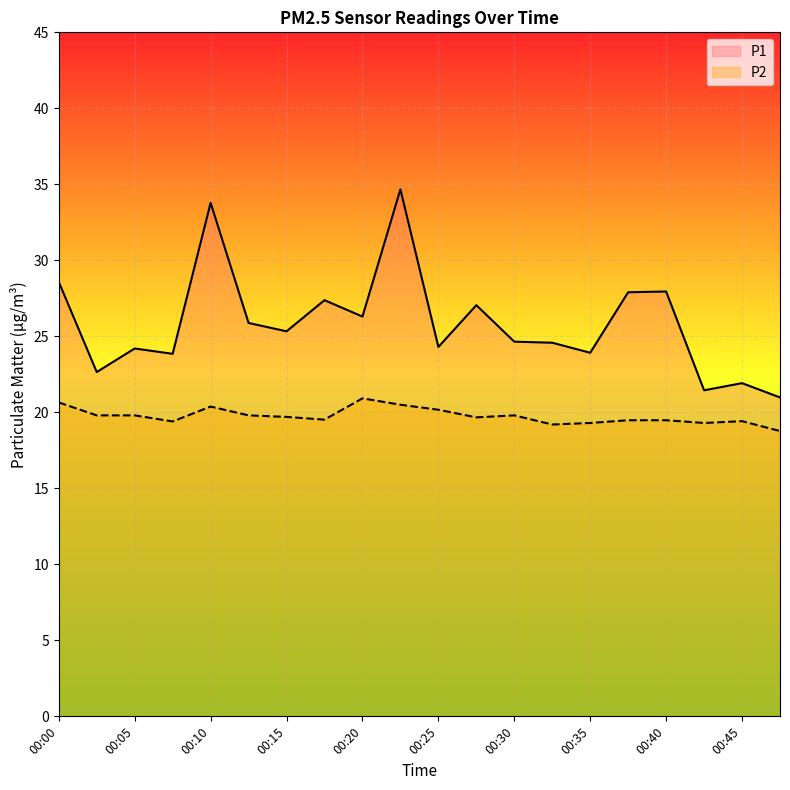

What is the minimum value shown in the chart?

18.8